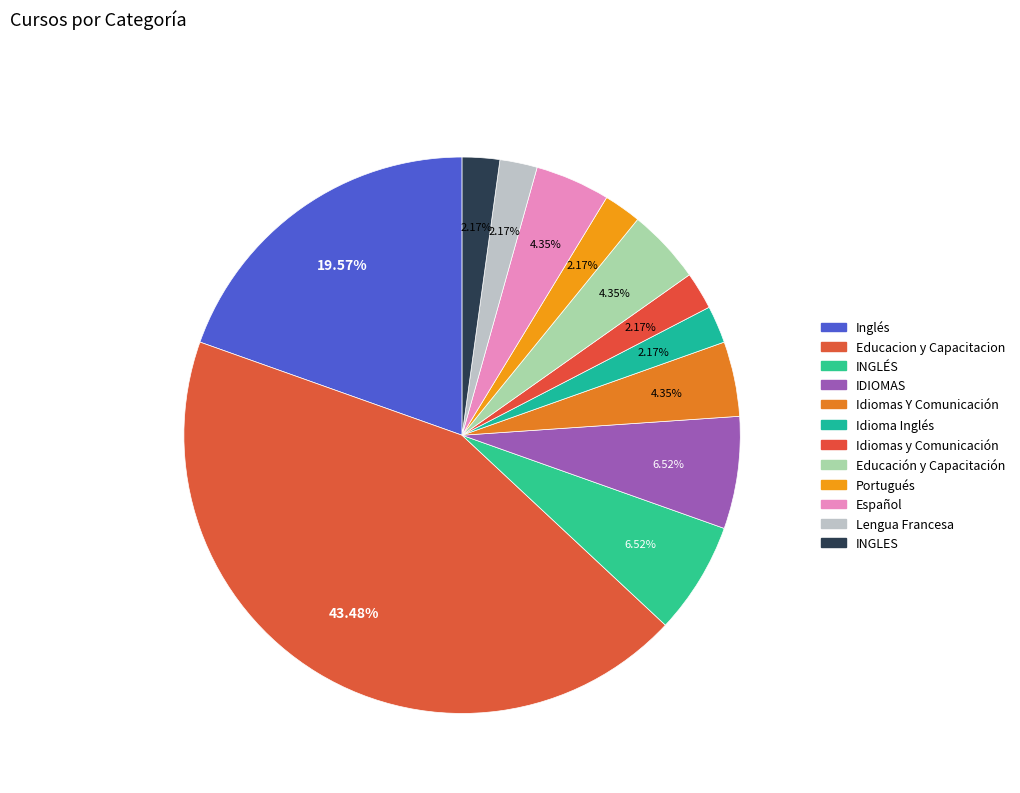

Count the number of slices in the pie.

12